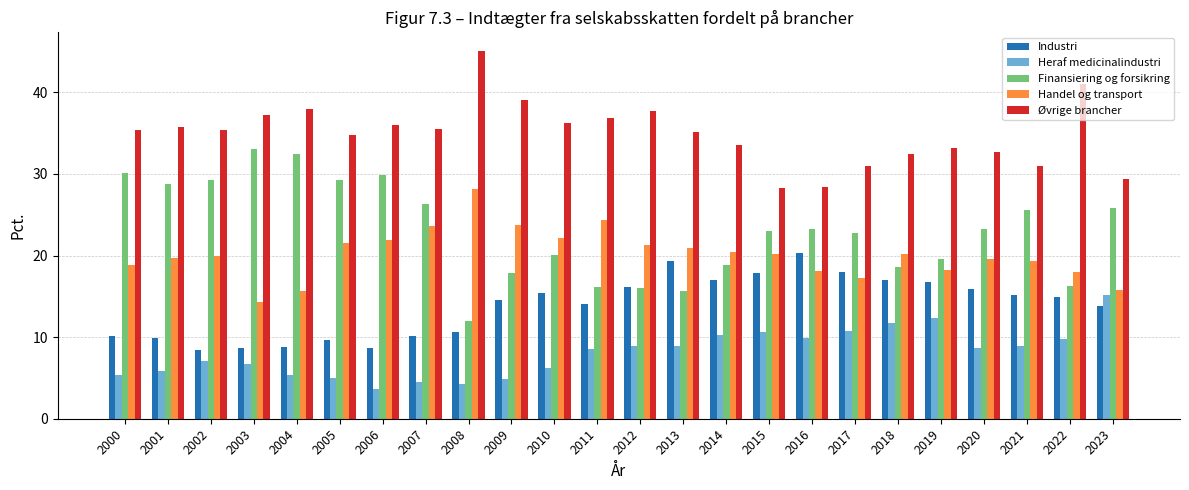

How many distinct data groups are displayed?

5